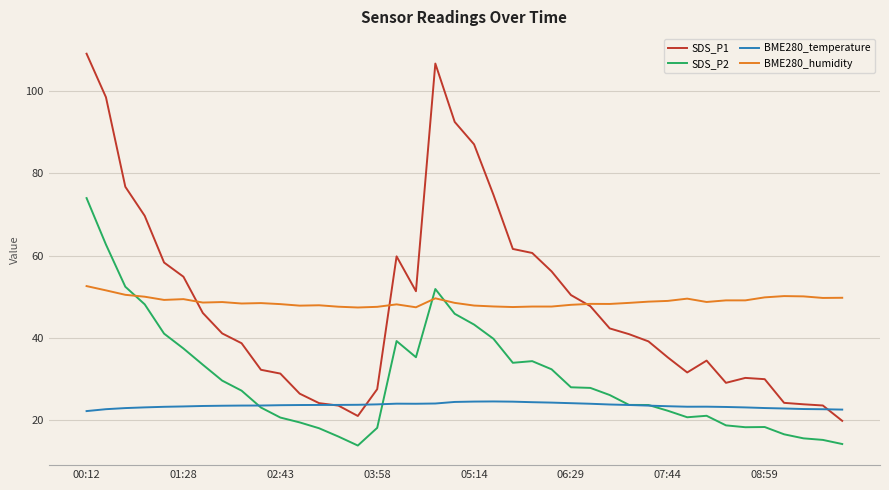

Which series has the widest spread of values?

SDS_P1